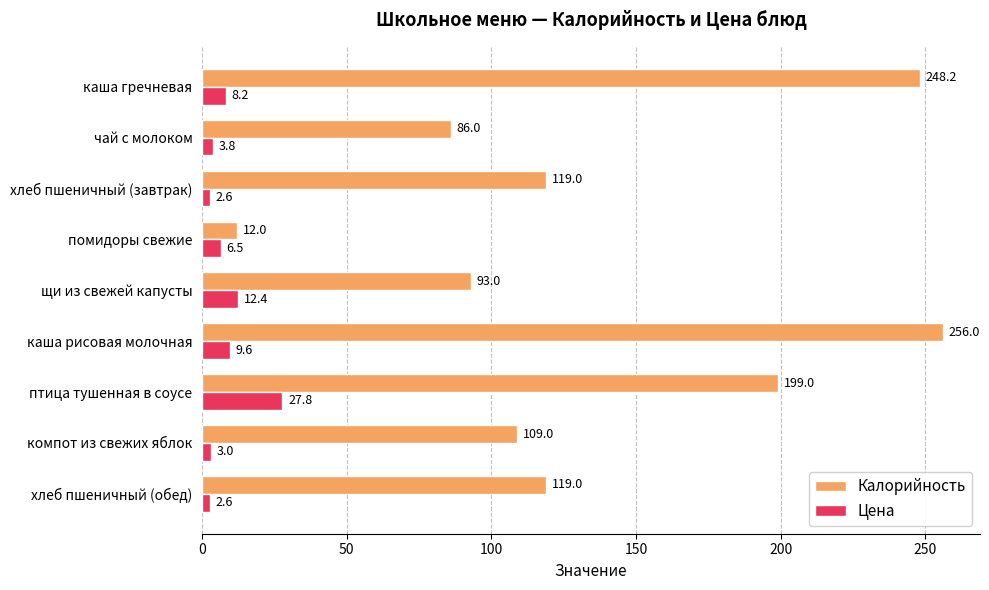

At which category is the sum across all series the highest?

каша рисовая молочная